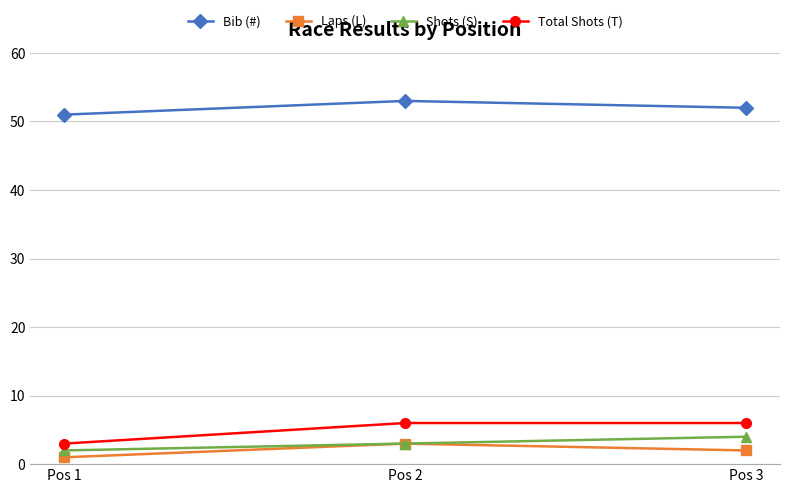

Where is Laps (L) nearest to the value 2?

Pos 3